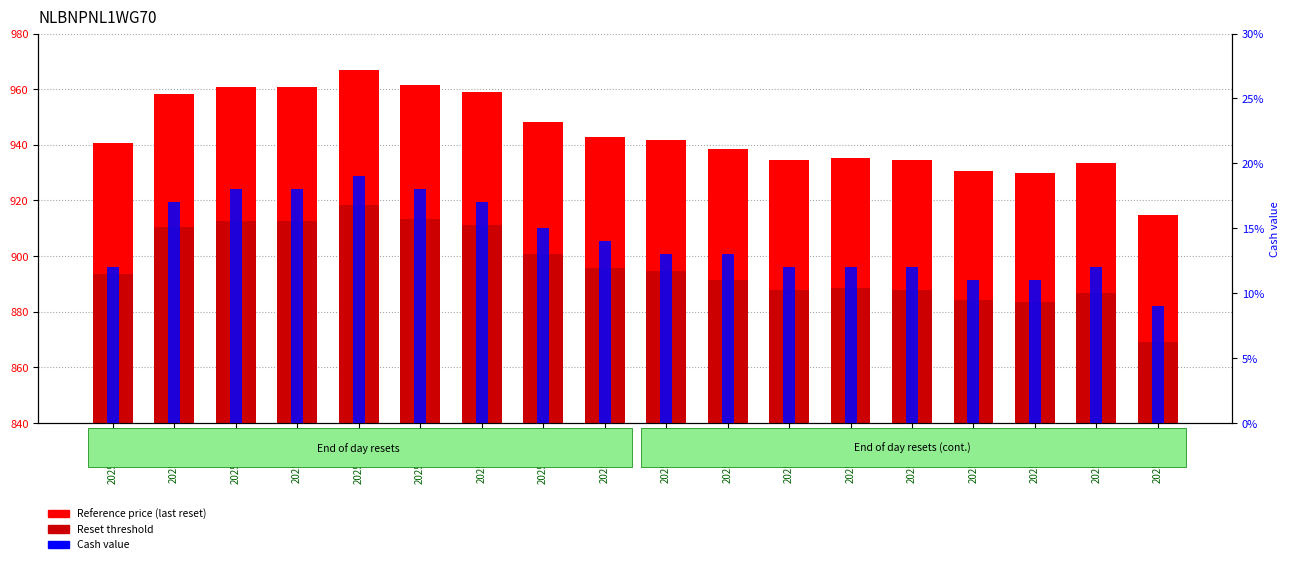

Which has a higher value, 2025-10-09 or 2025-09-25?

2025-10-09